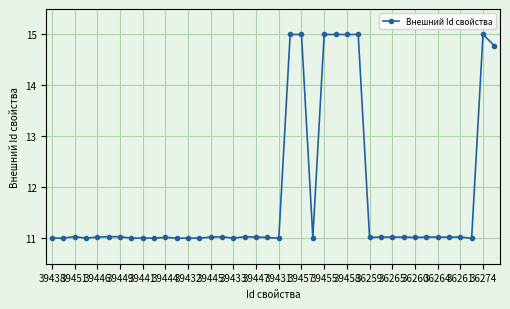

Does the chart display data point markers on the line(s)?

Yes